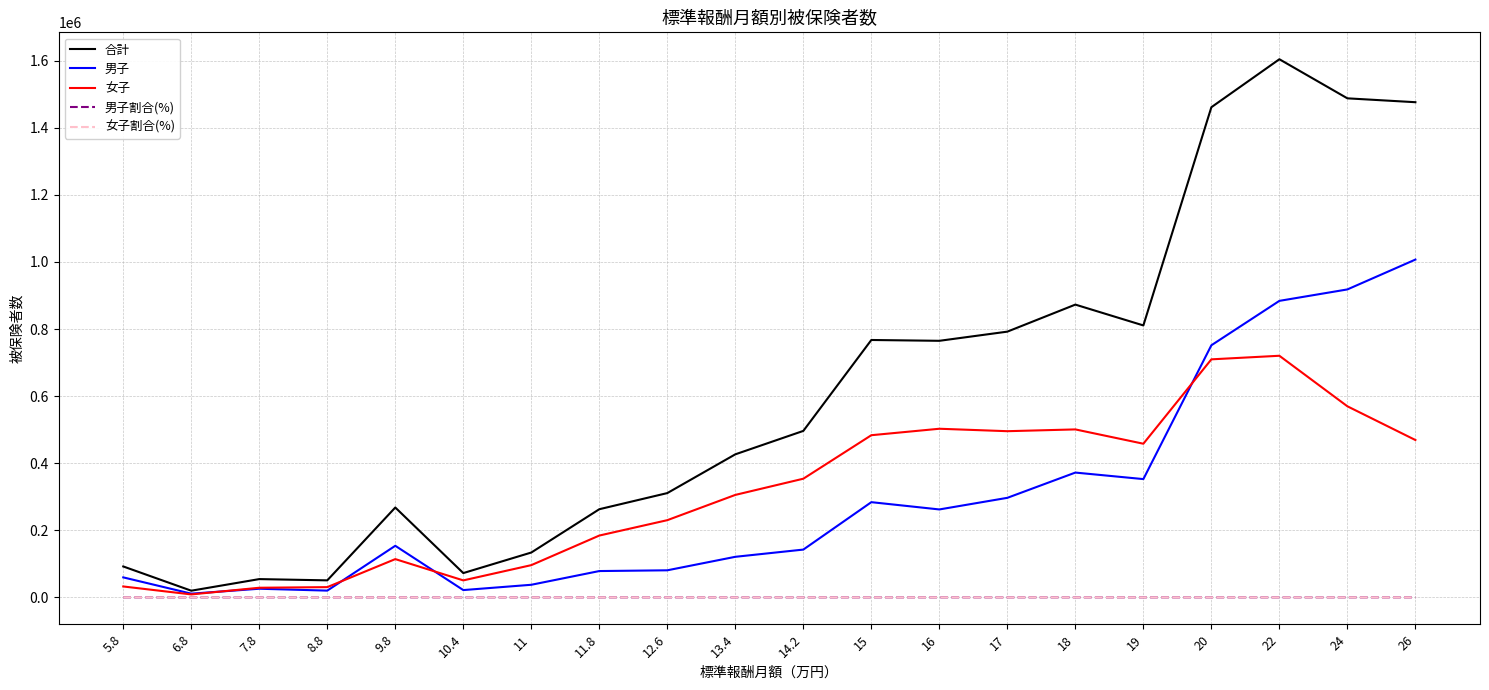

Which series has the largest range (max minus min)?

合計